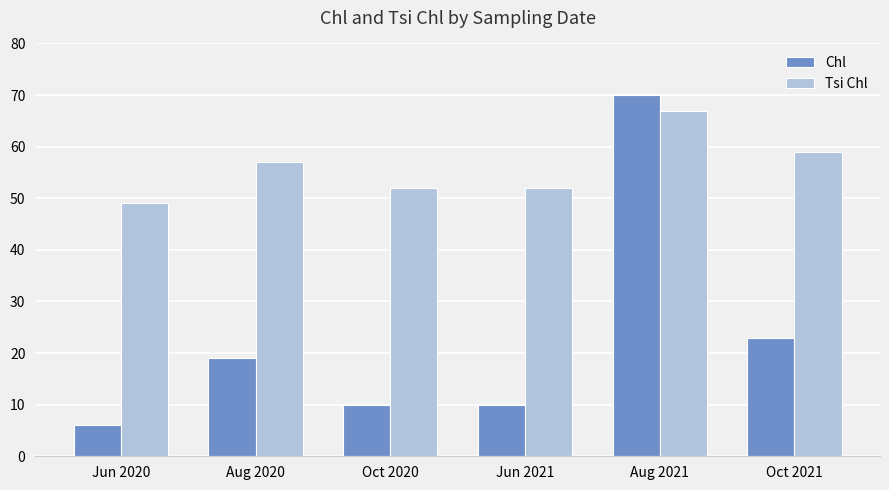

How many bars are there in total?

12